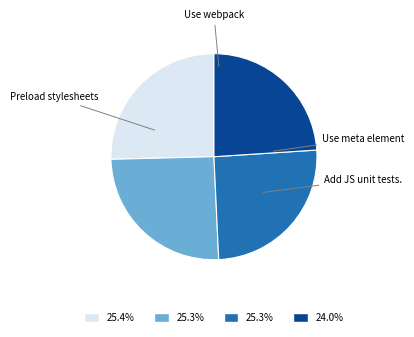

How many slices are in this pie chart?

4